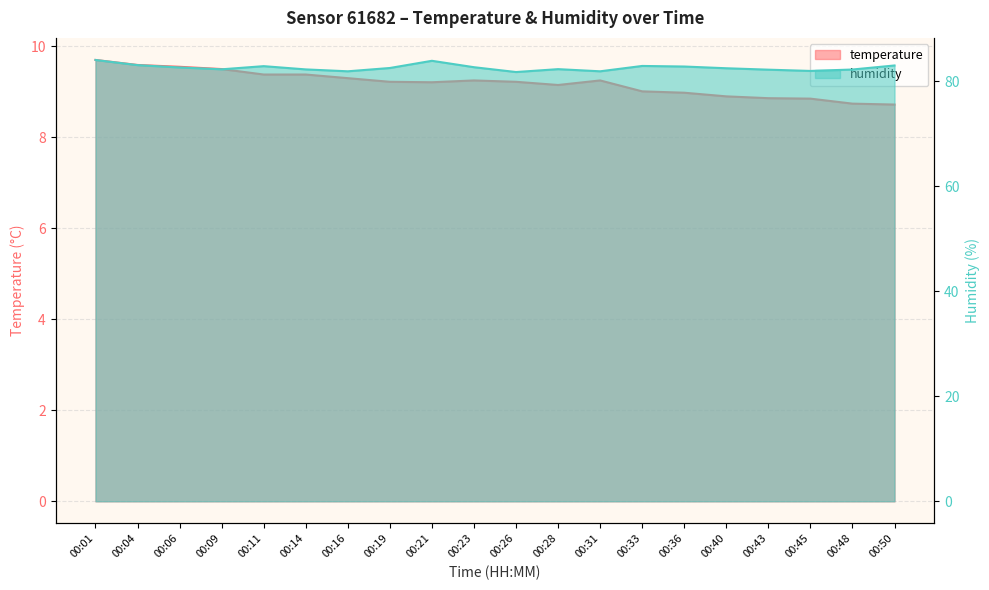

The value of humidity at 00:45 is 82.0. True or false?

True